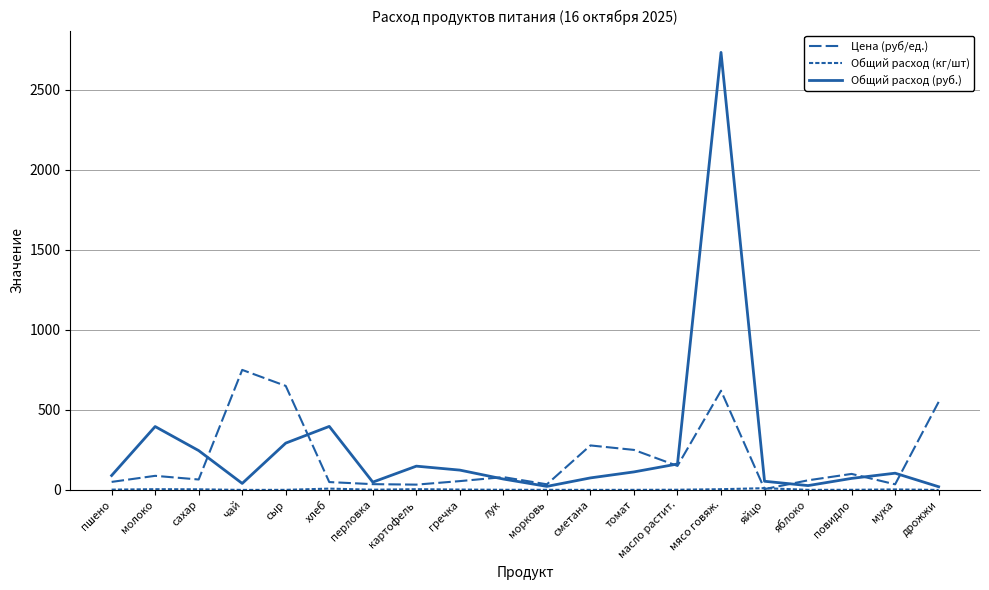

How many lines are shown in the chart?

3